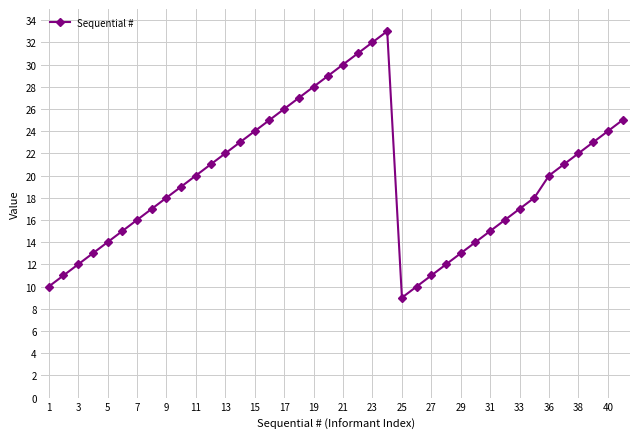

True or false: there are more than 1 points higher than both neighbors.

False